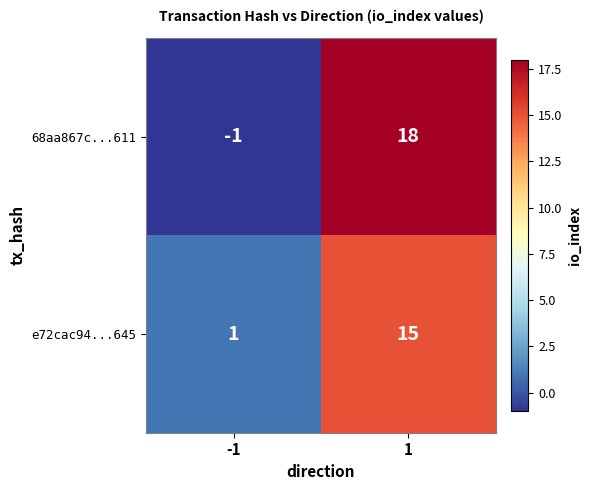

What is the difference between the maximum and minimum values in the e72cac94...645 series?

14